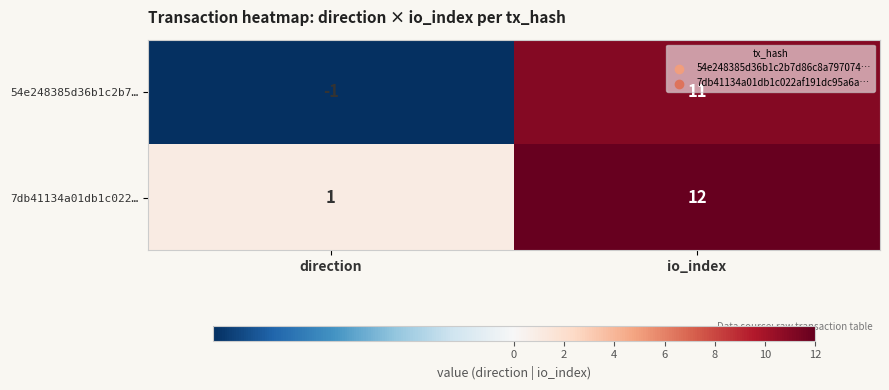

At which category is the sum across all series the highest?

io_index